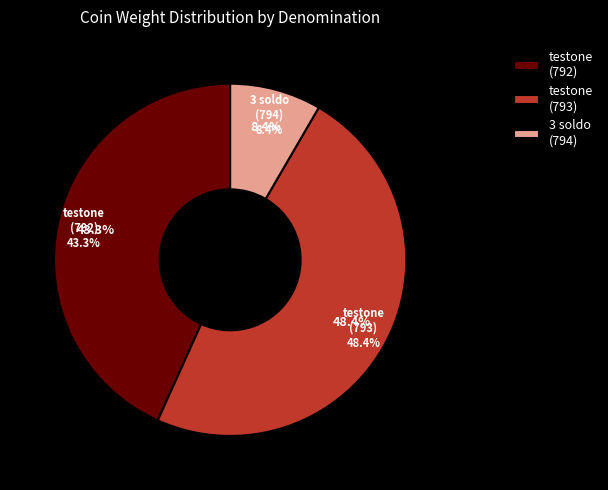

Is there a majority slice in this chart?

No